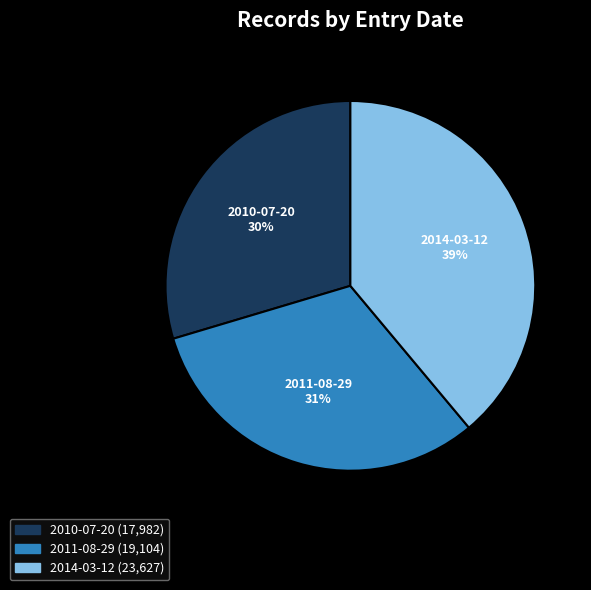

True or false: 2014-03-12 accounts for 39% of the total.

True